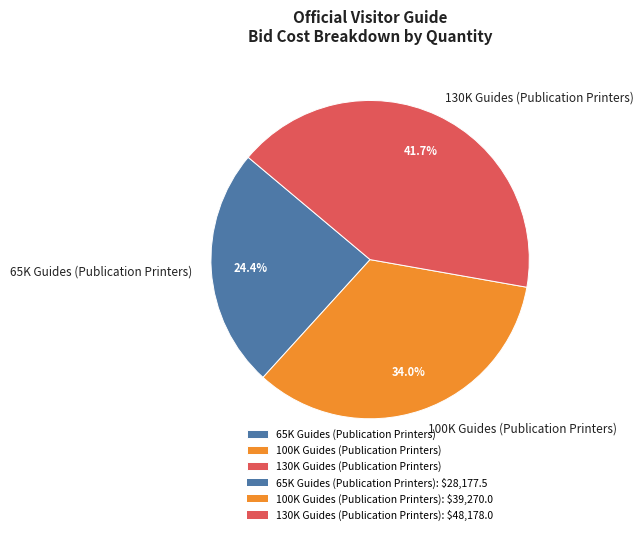

Approximately how many times larger is the value at 65K Guides (Publication Printers) compared to 130K Guides (Publication Printers)?

0.6